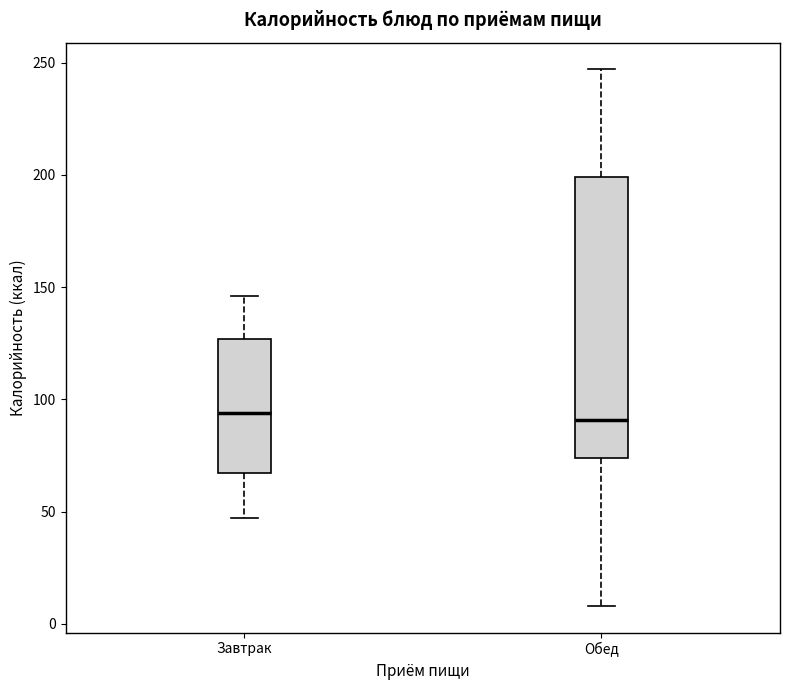

Reading left to right, read every box against the y-axis: the position of its median line, the range the box covers, and the ends of its whiskers. The values are not printed on the chart, so give them approximately, as read against the axis.

Завтрак: median 95, box 65 to 125, whiskers 45 to 145
Обед: median 90, box 75 to 200, whiskers 10 to 245